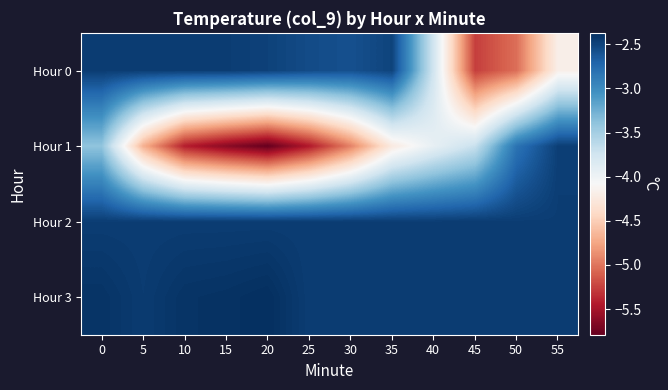

Between 5 and 10, which series saw the biggest shift?

Hour 1